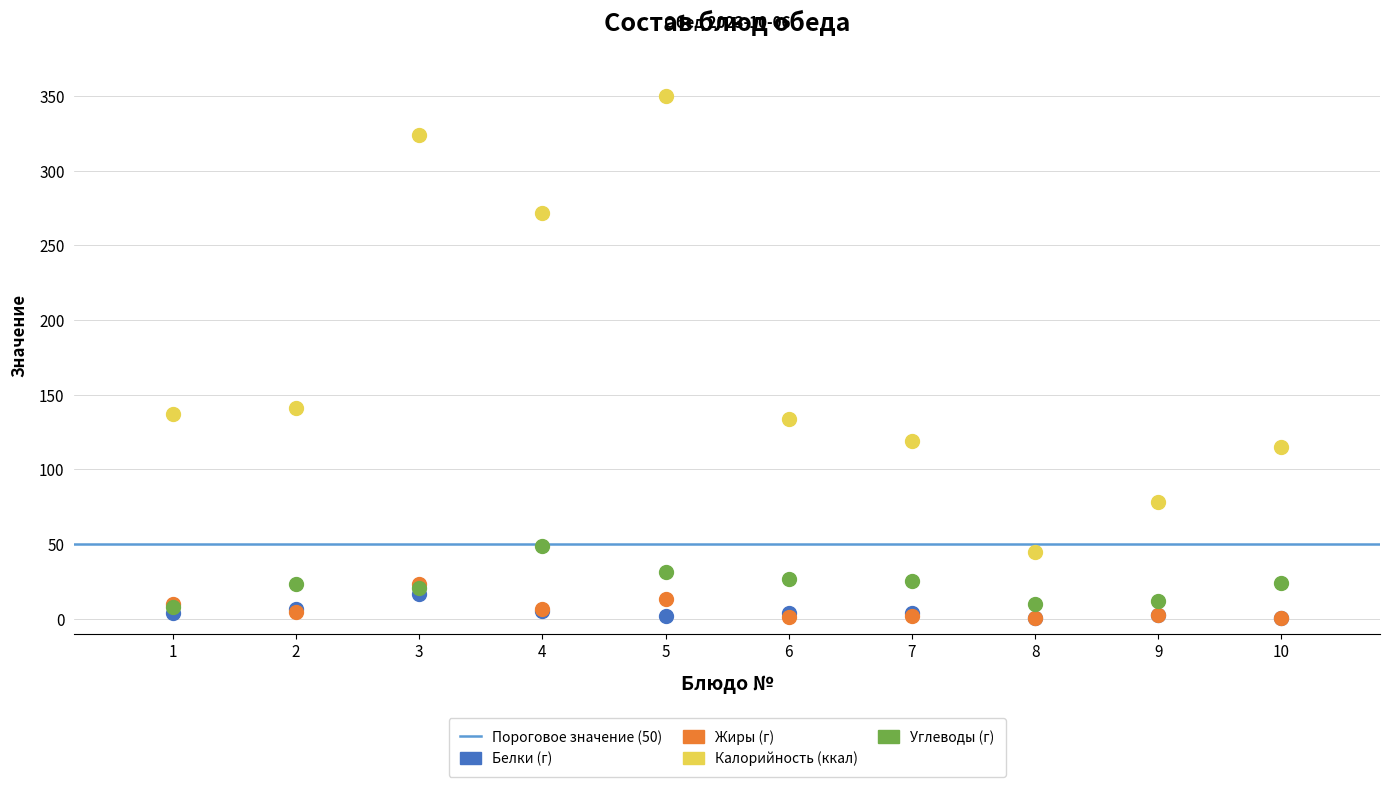

Across all series, what Y value is closest to 175?

141.0